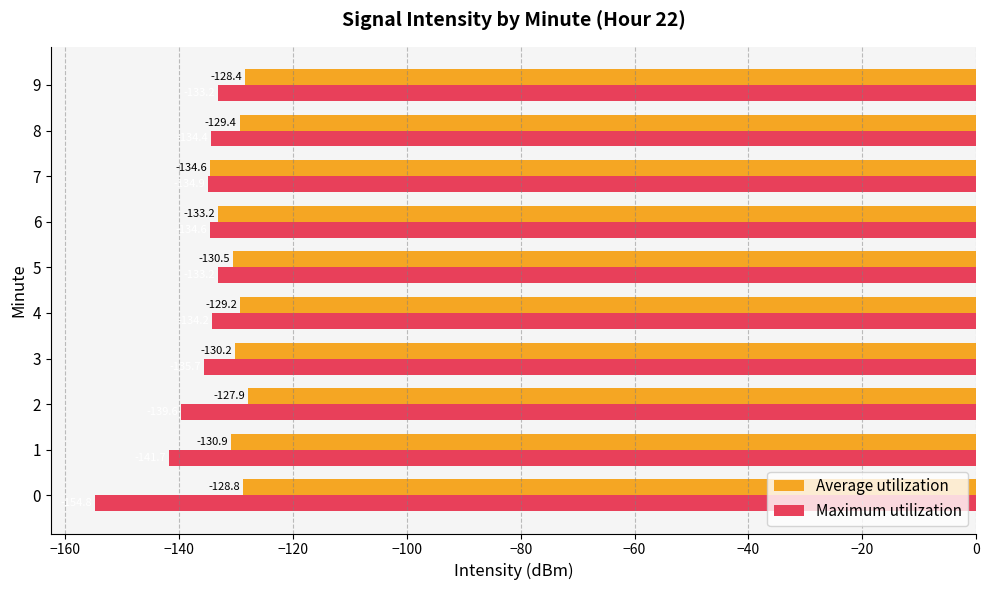

What is the sum of the Average utilization values at 8 and 6?

-262.6